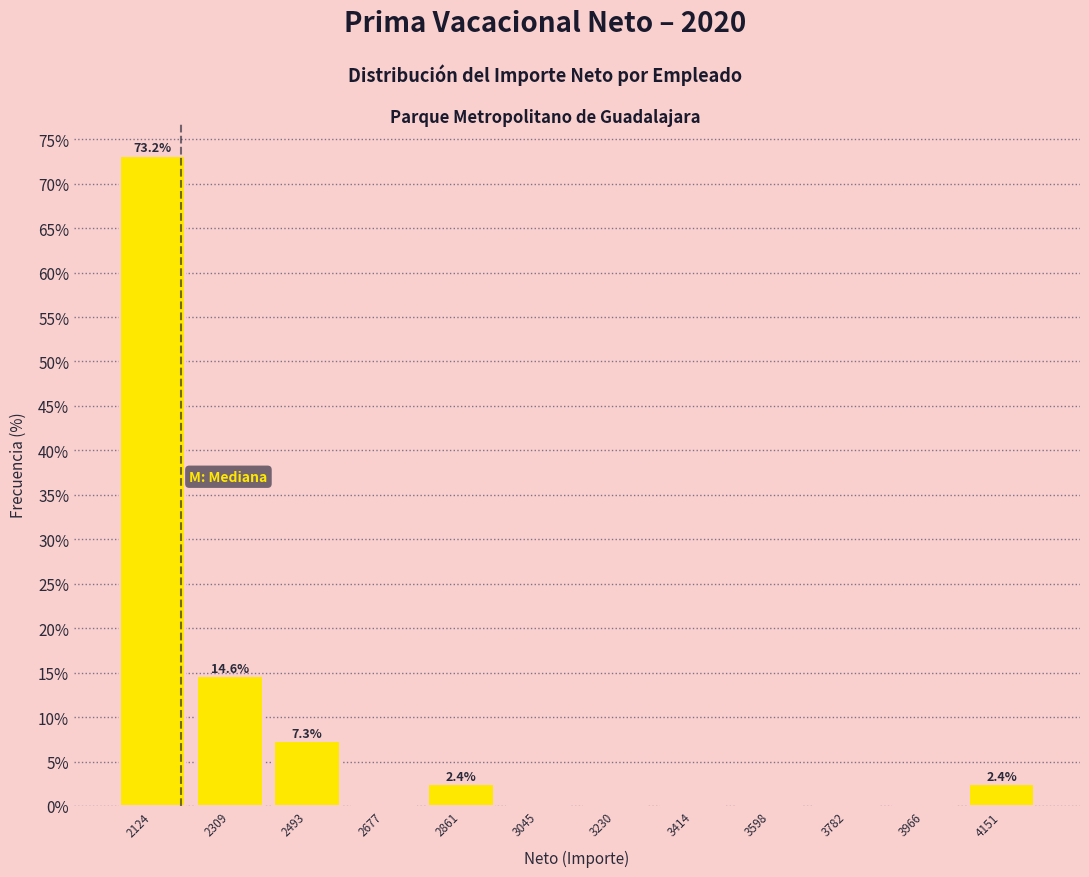

Which range on the x-axis has the tallest bar?

2040 to 2220